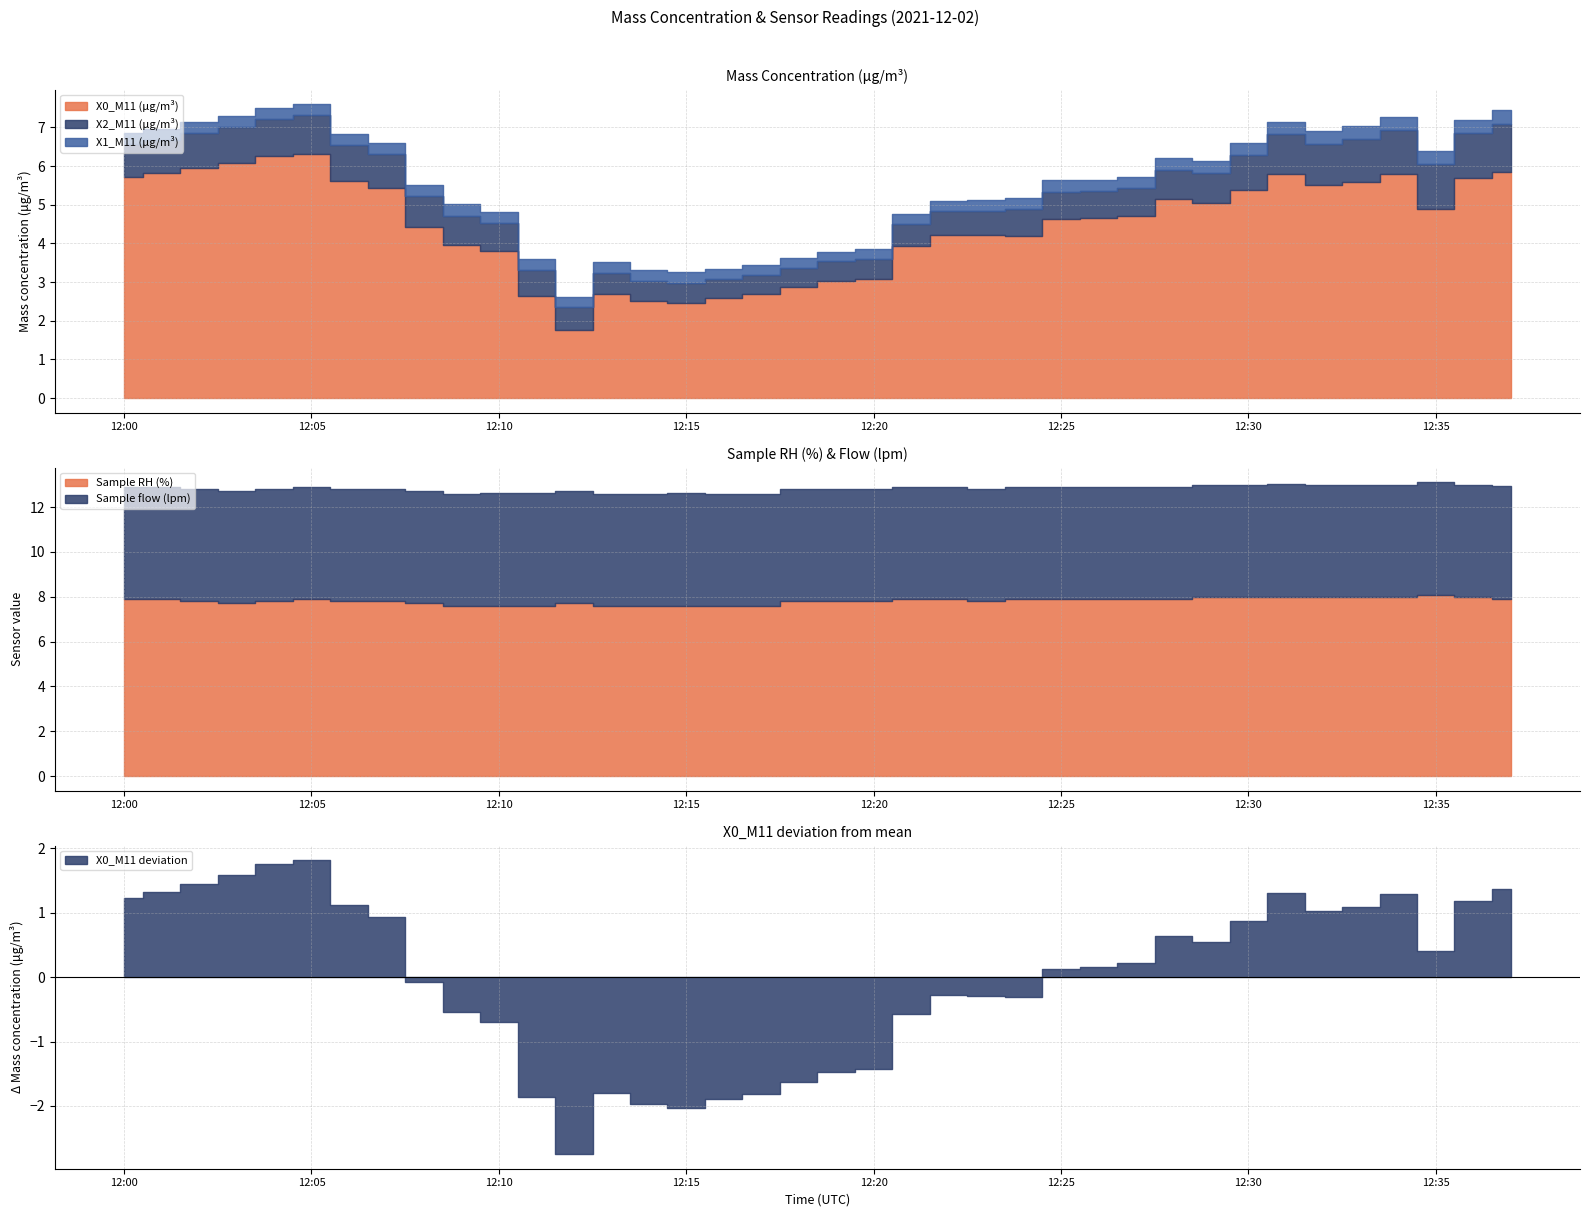

Which series changed the most between 12:25 and 12:26?

X0_M11 (μg/m³)